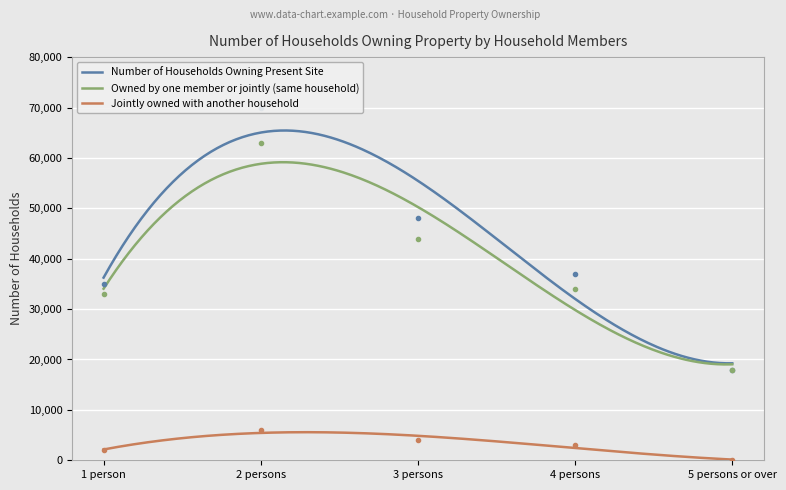

Reading right to left, transcribe all the data shown in this chart.

Number of Households Owning Present Site: 5 persons or over=18000	4 persons=37000	3 persons=48000	2 persons=70000	1 person=35000
Owned by one member or jointly (same household): 5 persons or over=18000	4 persons=34000	3 persons=44000	2 persons=63000	1 person=33000
Jointly owned with another household: 5 persons or over=0	4 persons=3000	3 persons=4000	2 persons=6000	1 person=2000